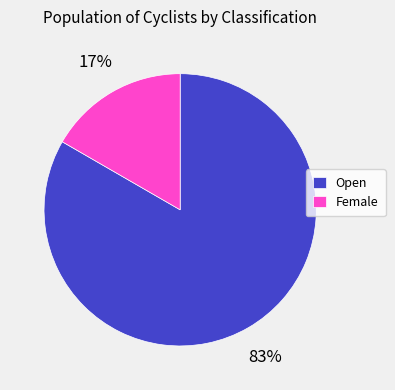

How many slices are in this pie chart?

2